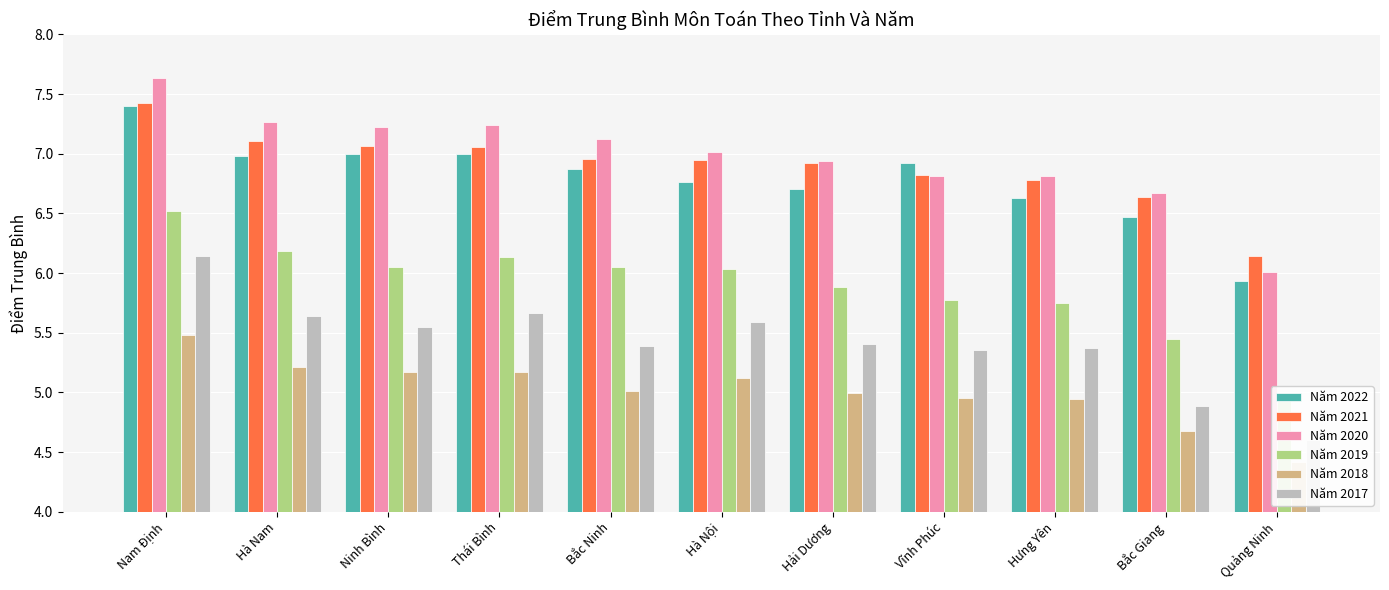

What are all the series names shown in the legend?

Năm 2022, Năm 2021, Năm 2020, Năm 2019, Năm 2018, Năm 2017